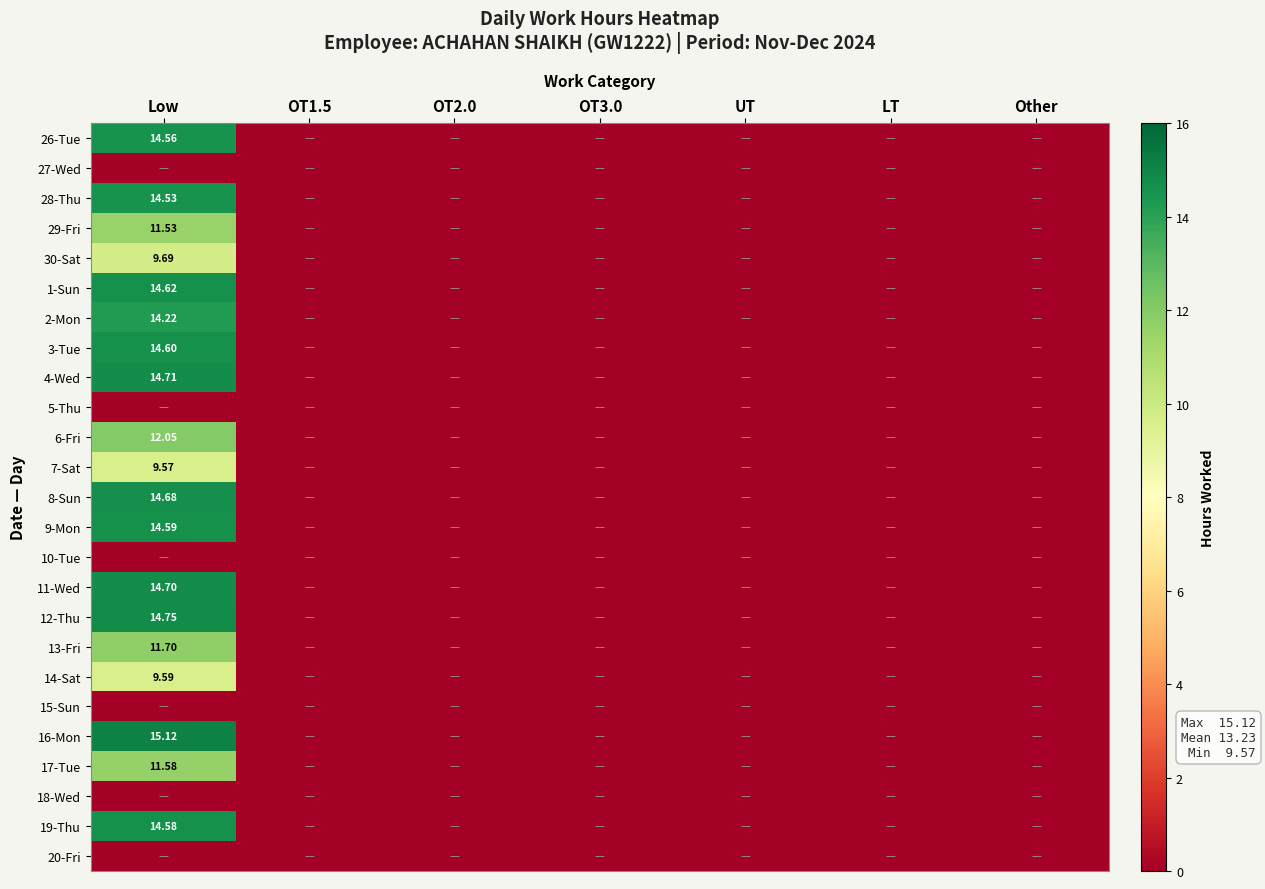

At OT2.0, list the series in order from smallest to largest.

26-Tue, 27-Wed, 28-Thu, 29-Fri, 30-Sat, 1-Sun, 2-Mon, 3-Tue, 4-Wed, 5-Thu, 6-Fri, 7-Sat, 8-Sun, 9-Mon, 10-Tue, 11-Wed, 12-Thu, 13-Fri, 14-Sat, 15-Sun, 16-Mon, 17-Tue, 18-Wed, 19-Thu, 20-Fri